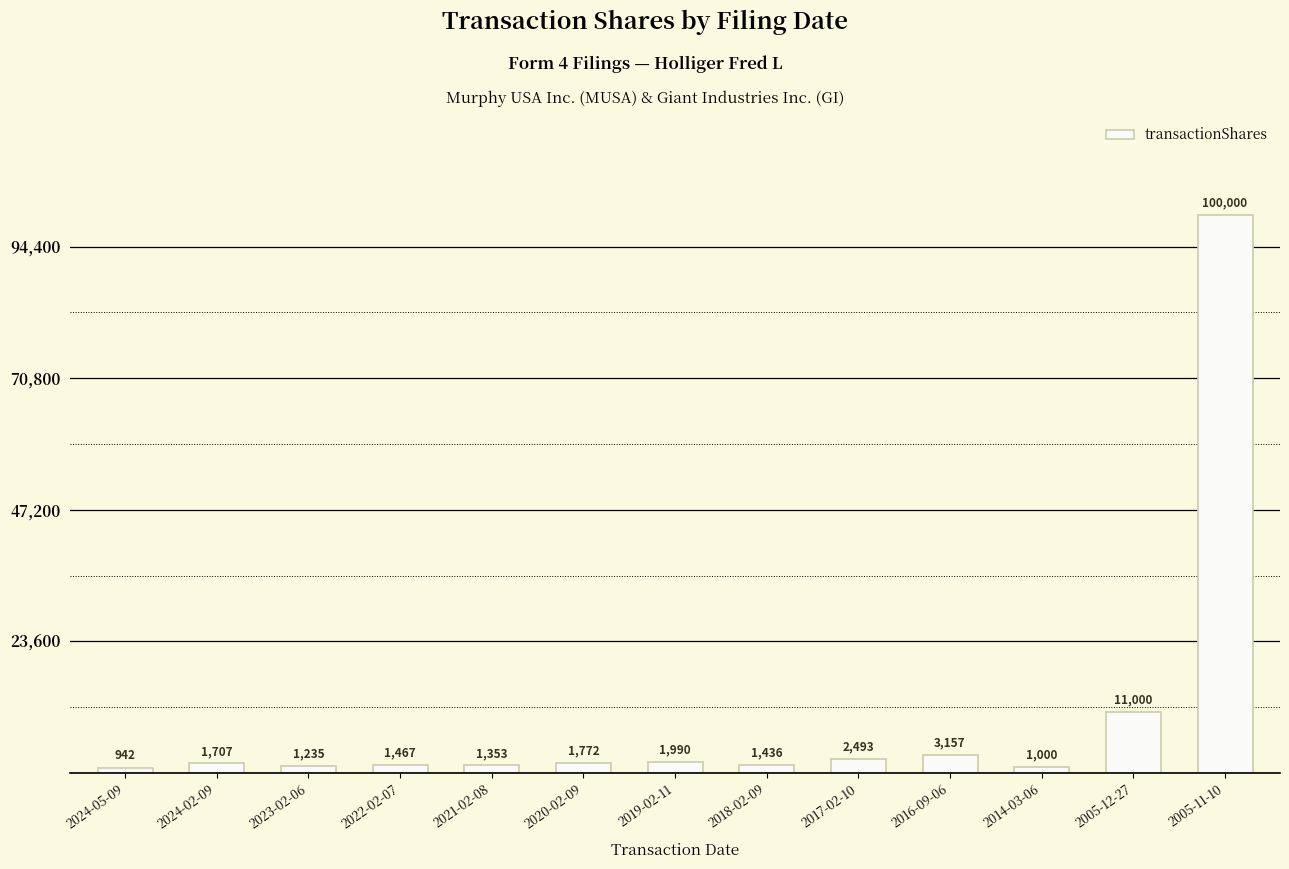

What value does the data have at 2017-02-10, to the nearest 50?

2500